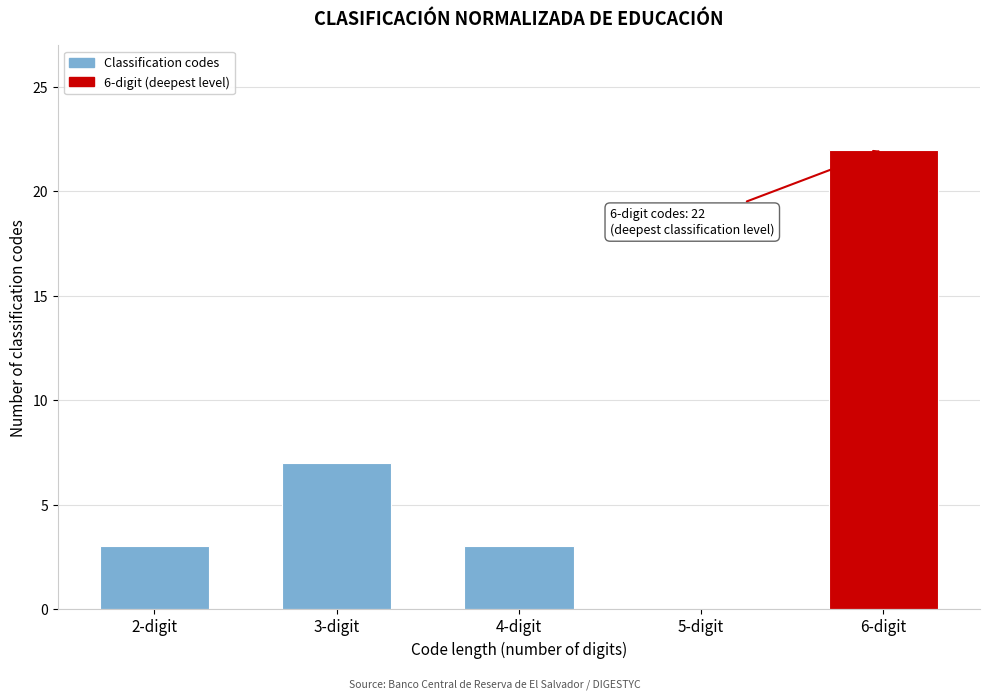

Reading left to right, transcribe all the data shown in this chart.

2-digit=3	3-digit=7	4-digit=3	5-digit=0	6-digit=22